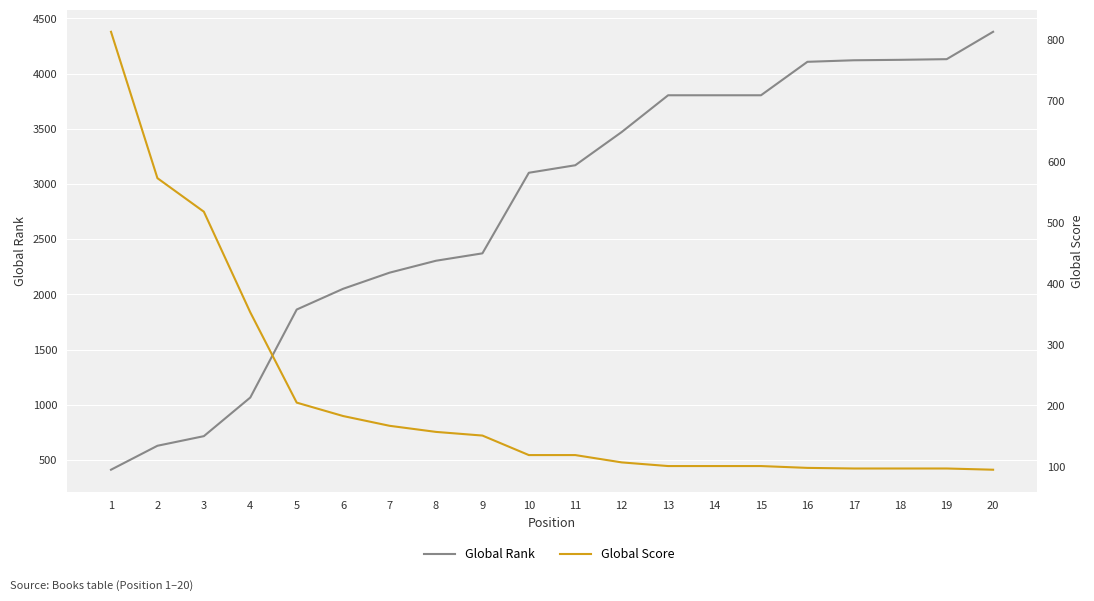

What is the difference between the maximum and minimum values in the Global Rank series?

3967